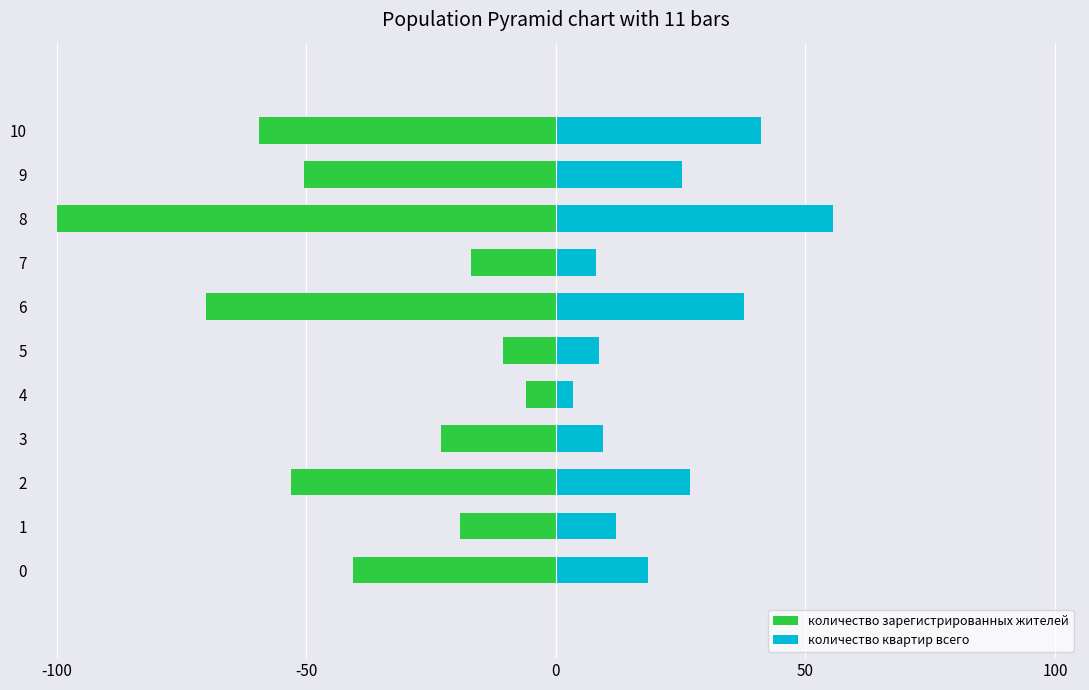

List the series in order of their overall mean, highest first.

количество квартир всего, количество зарегистрированных жителей